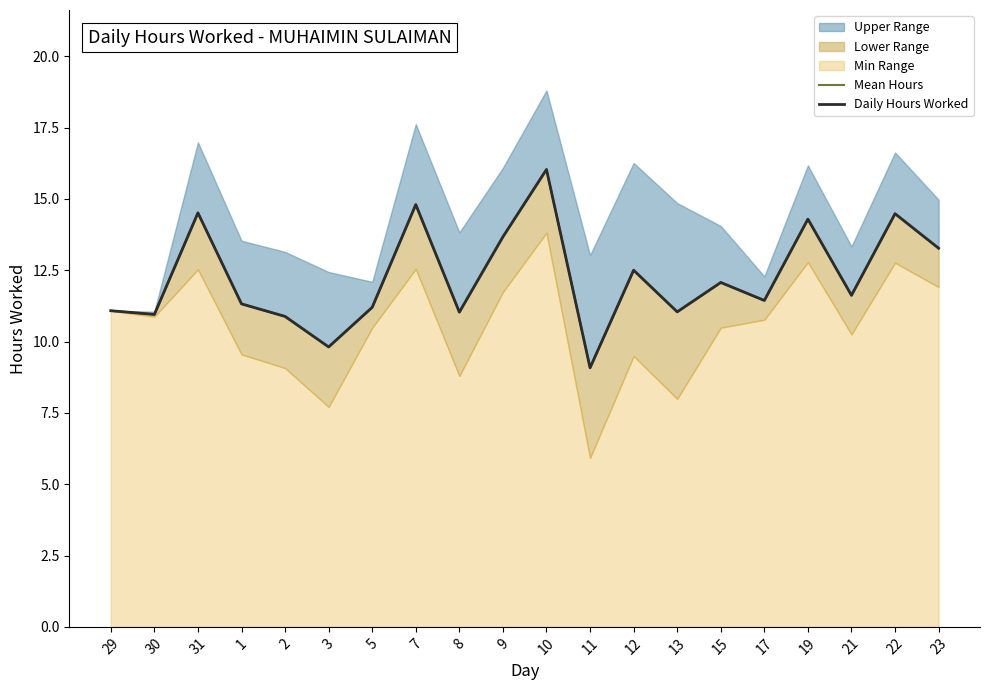

Which label corresponds to the smallest value in the chart?

11